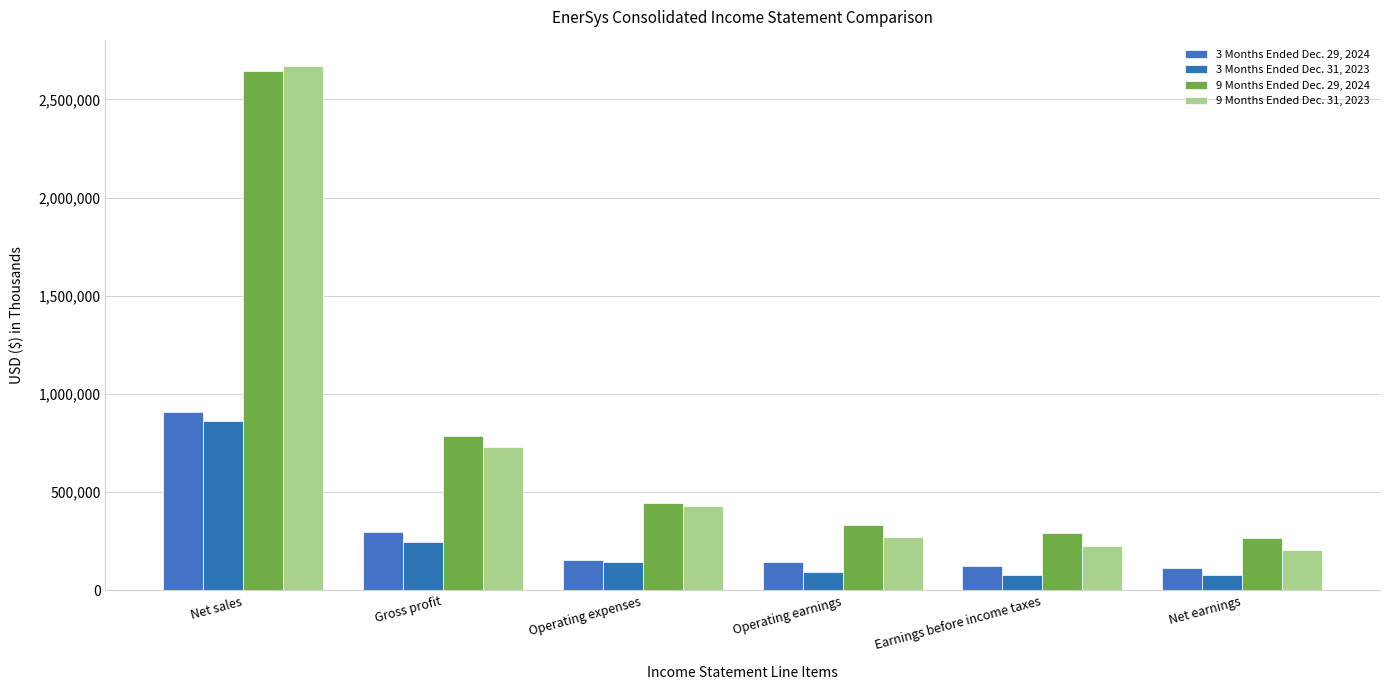

Between Operating earnings and Net earnings, which is larger?

Operating earnings